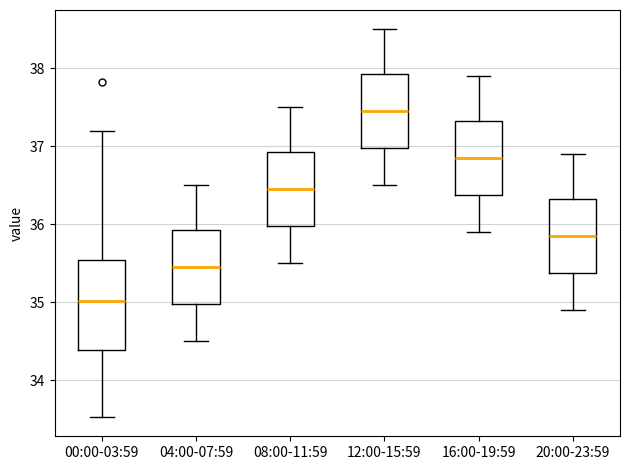

Reading left to right, read every box against the y-axis: the position of its median line, the range the box covers, and the ends of its whiskers. The values are not printed on the chart, so give them approximately, as read against the axis.

00:00-03:59: median 35.0, box 34.4 to 35.5, whiskers 33.5 to 37.2
04:00-07:59: median 35.5, box 35.0 to 35.9, whiskers 34.5 to 36.5
08:00-11:59: median 36.5, box 36.0 to 36.9, whiskers 35.5 to 37.5
12:00-15:59: median 37.5, box 37.0 to 37.9, whiskers 36.5 to 38.5
16:00-19:59: median 36.9, box 36.4 to 37.3, whiskers 35.9 to 37.9
20:00-23:59: median 35.9, box 35.4 to 36.3, whiskers 34.9 to 36.9